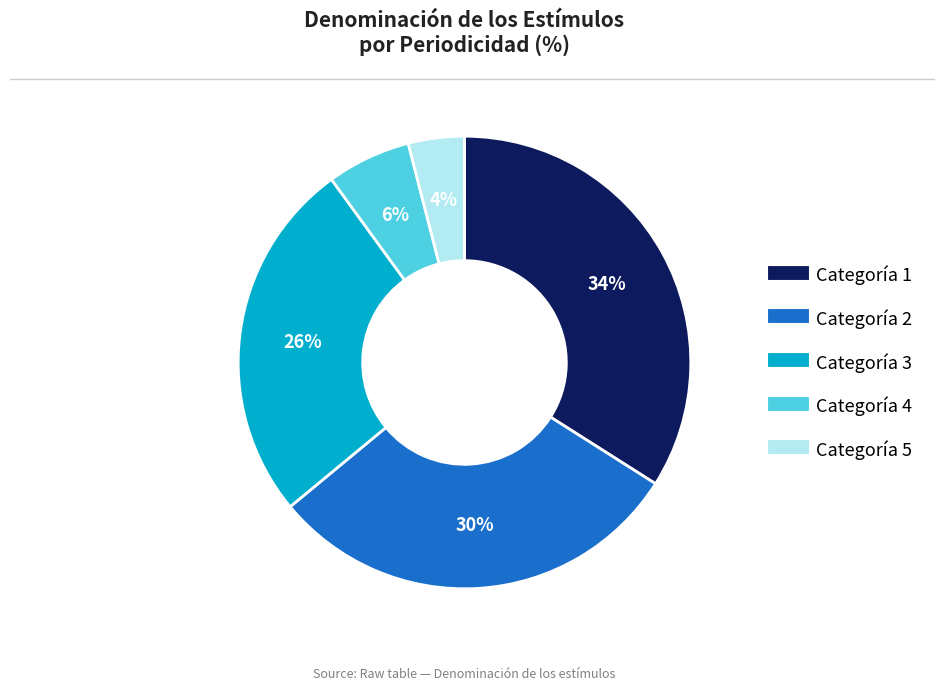

To the nearest percent, what is the average slice percentage?

20%